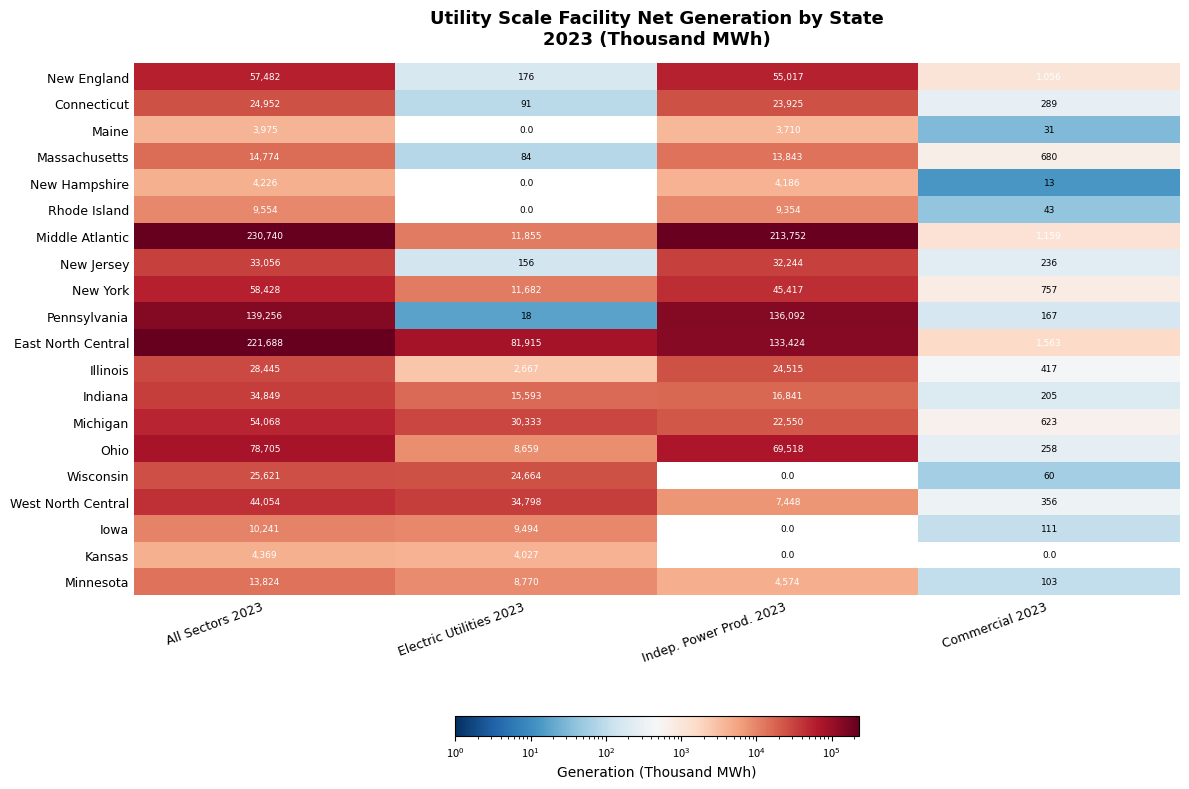

What is the approximate value of Wisconsin at Commercial 2023?

60